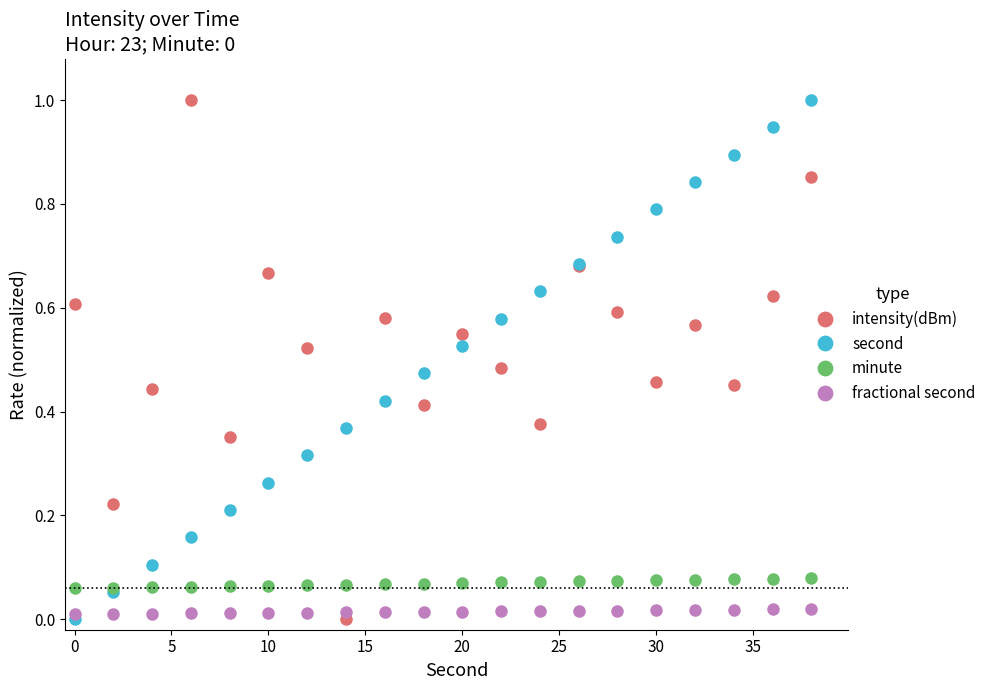

What is the highest value of the intensity(dBm) series?

1.0